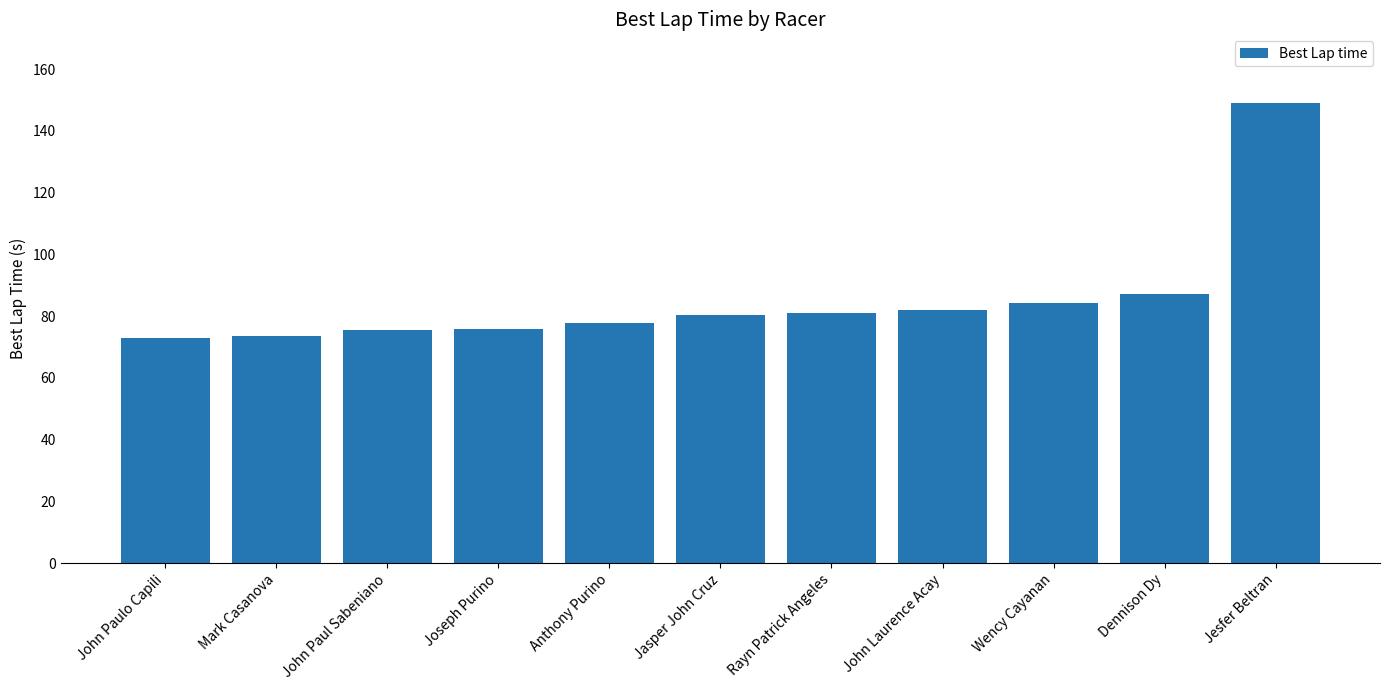

What is the value of the 10th bar from the left?

87.1